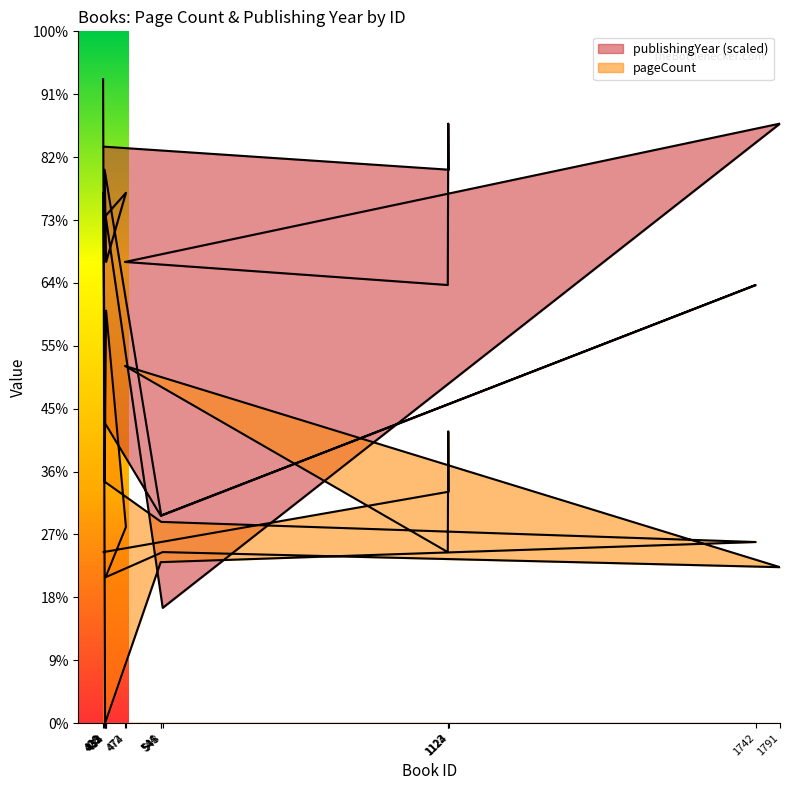

What is the highest value of the pageCount series?

1024.0